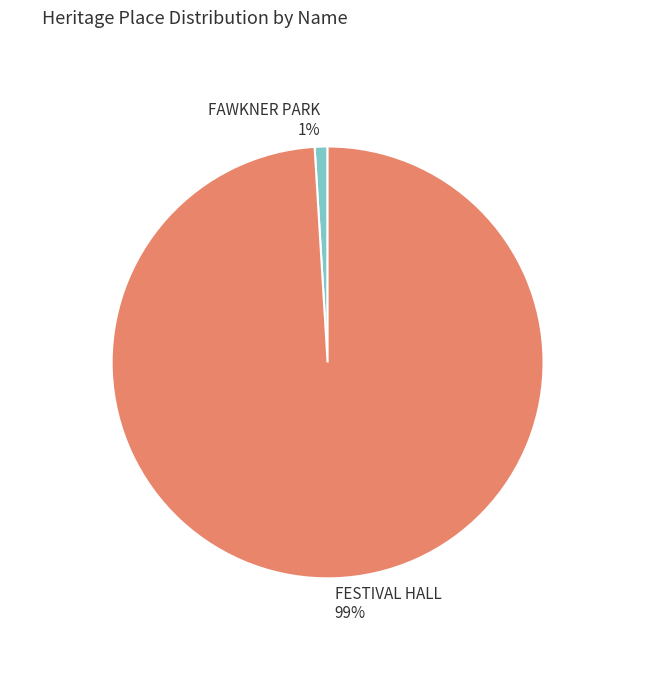

Combined, do FESTIVAL HALL and FAWKNER PARK account for over 50%?

Yes